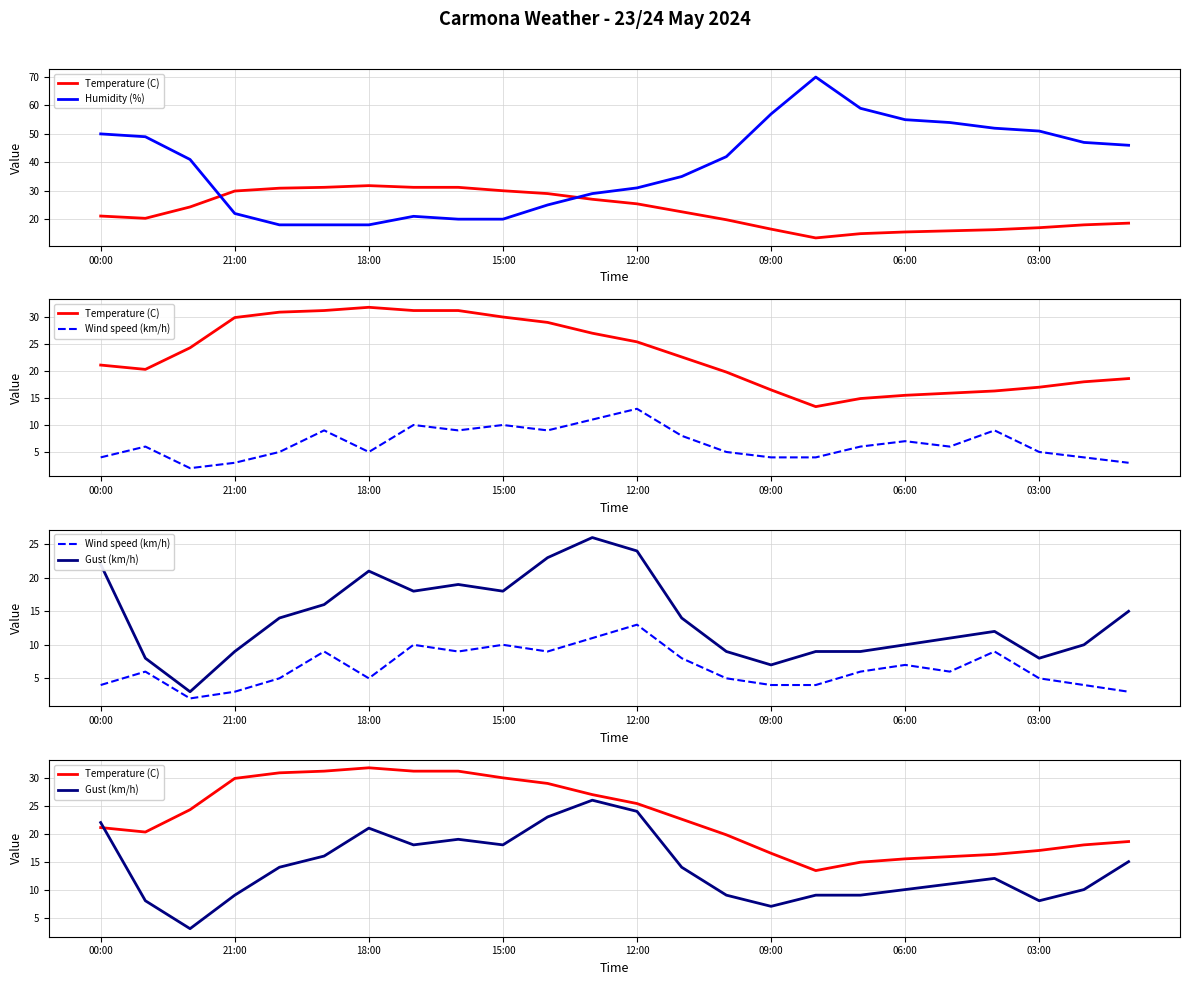

Rank the series at 22 from lowest to highest value.

Wind speed (km/h), Gust (km/h), Temperature (C), Humidity (%)